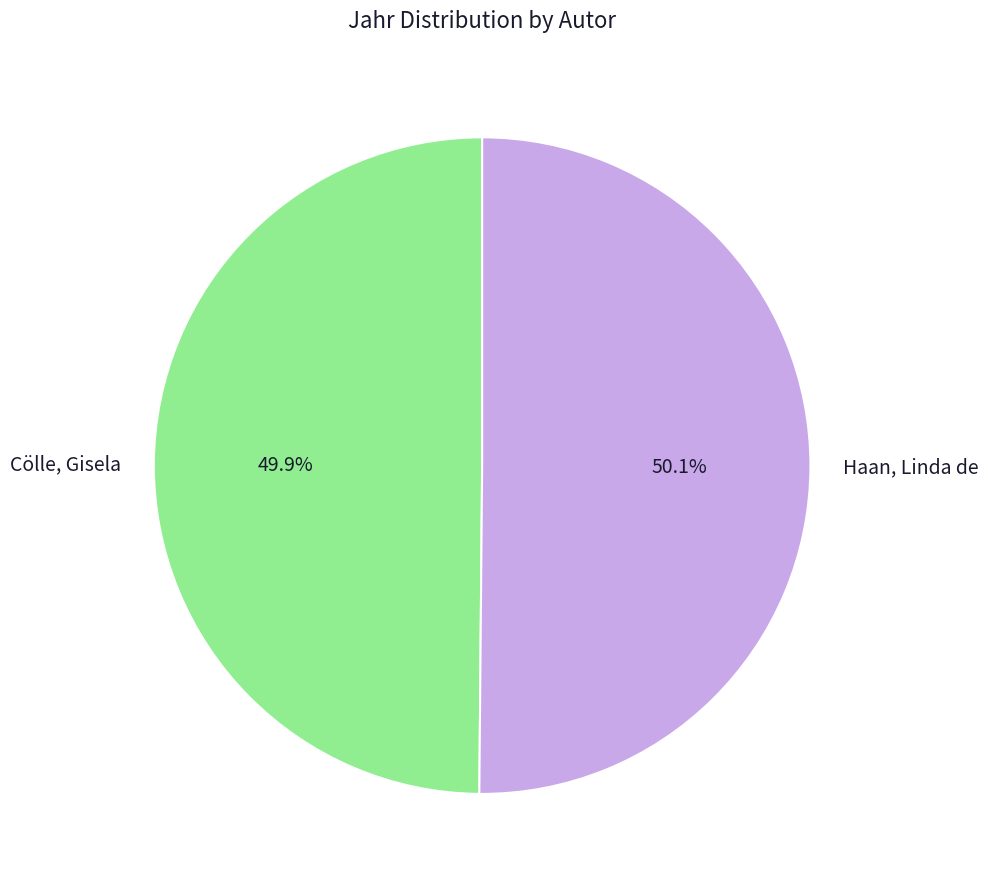

How many segments does this pie chart have?

2